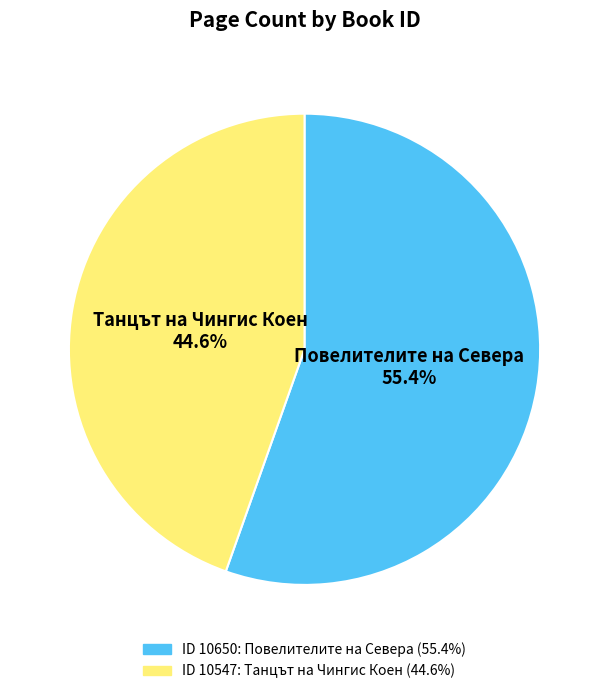

Does any single category account for the majority?

Yes